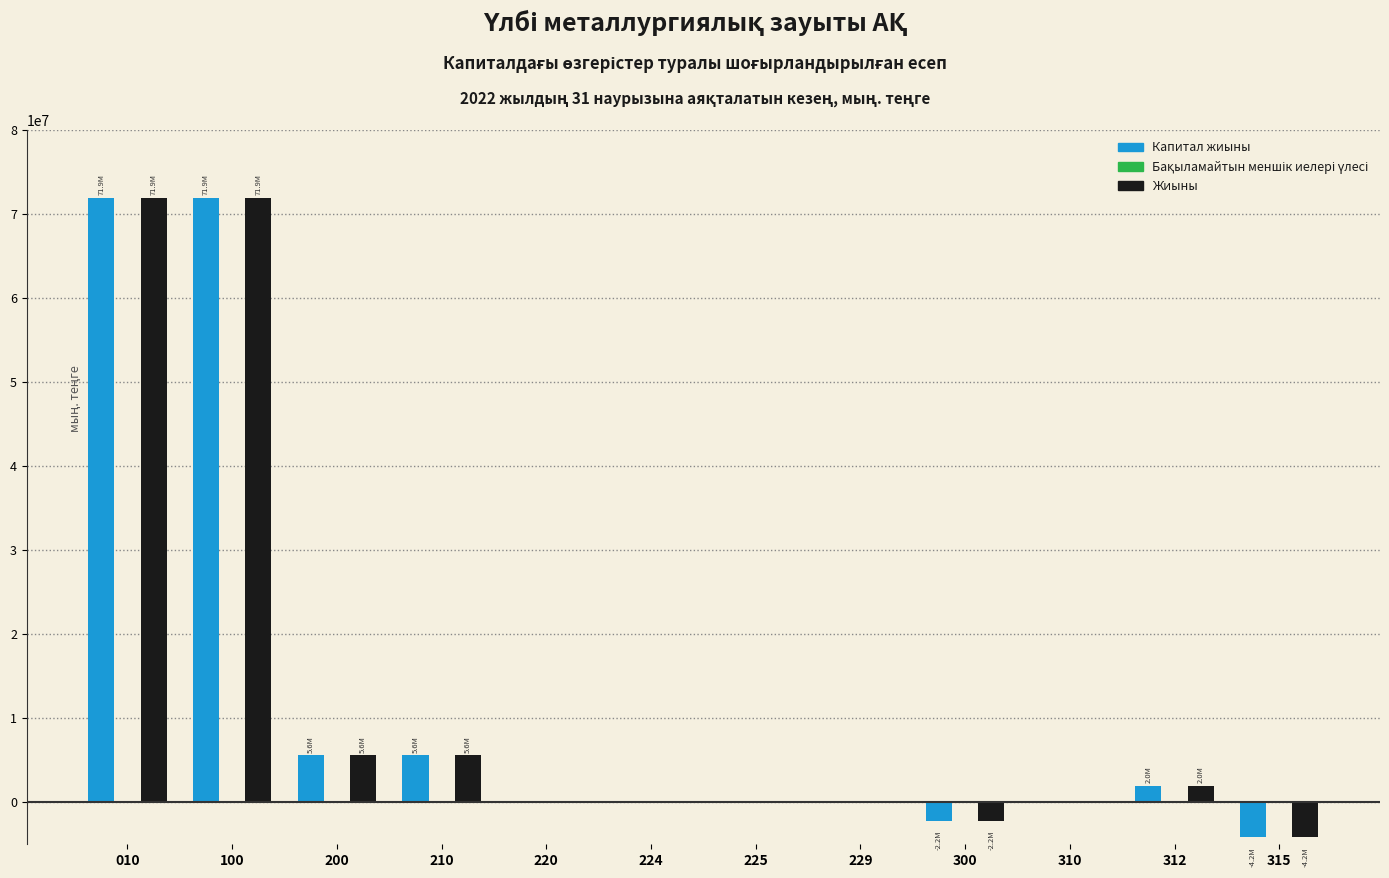

What is the sum of all Жиыны values?

150733460